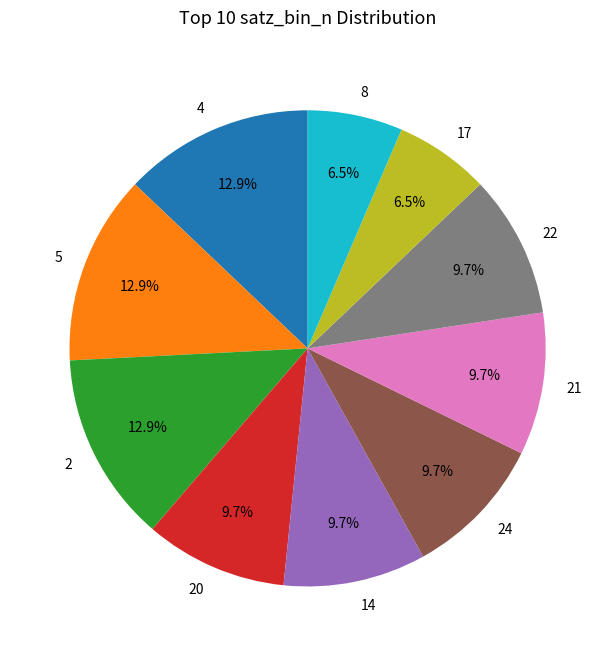

Do 8 and 14 together represent more than half of the pie?

No